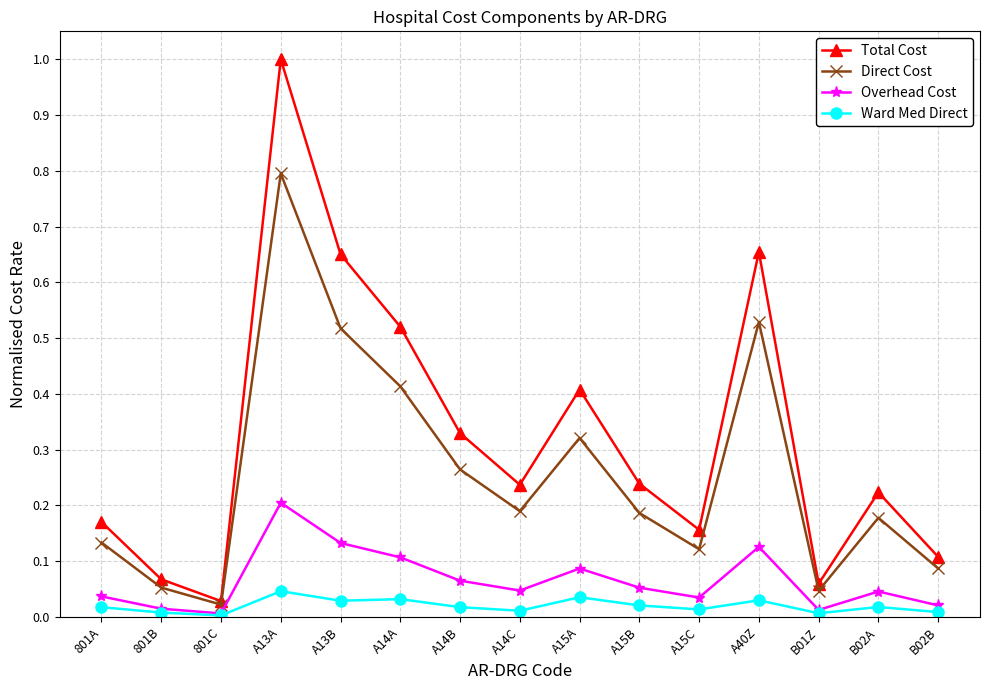

True or false: Overhead Cost and Total Cost cross at least once.

False